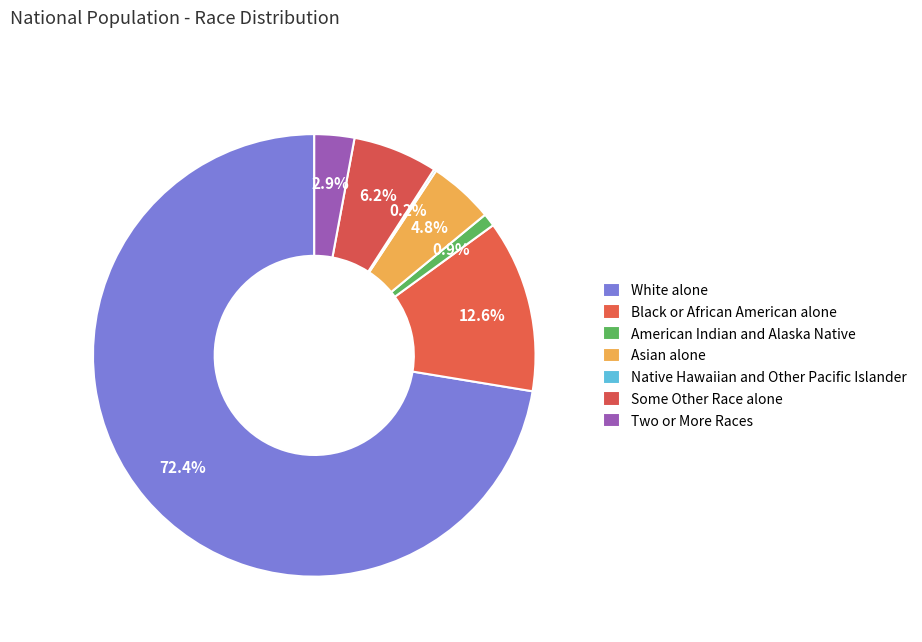

What percentage do Two or More Races and American Indian and Alaska Native together represent?

3.9%